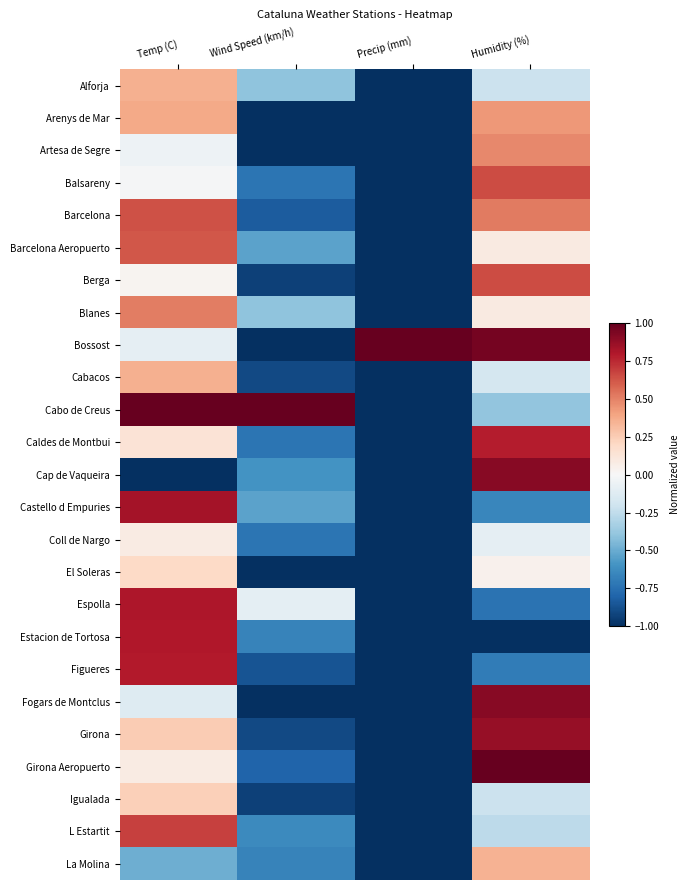

Count the number of categories in the chart.

4